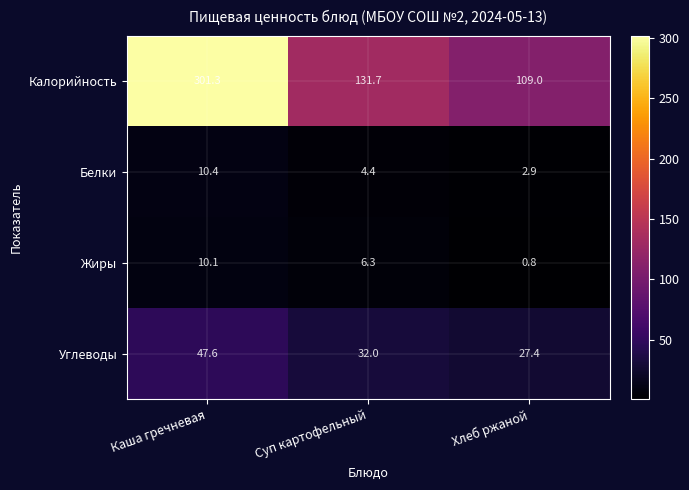

What is the smallest value displayed?

0.8